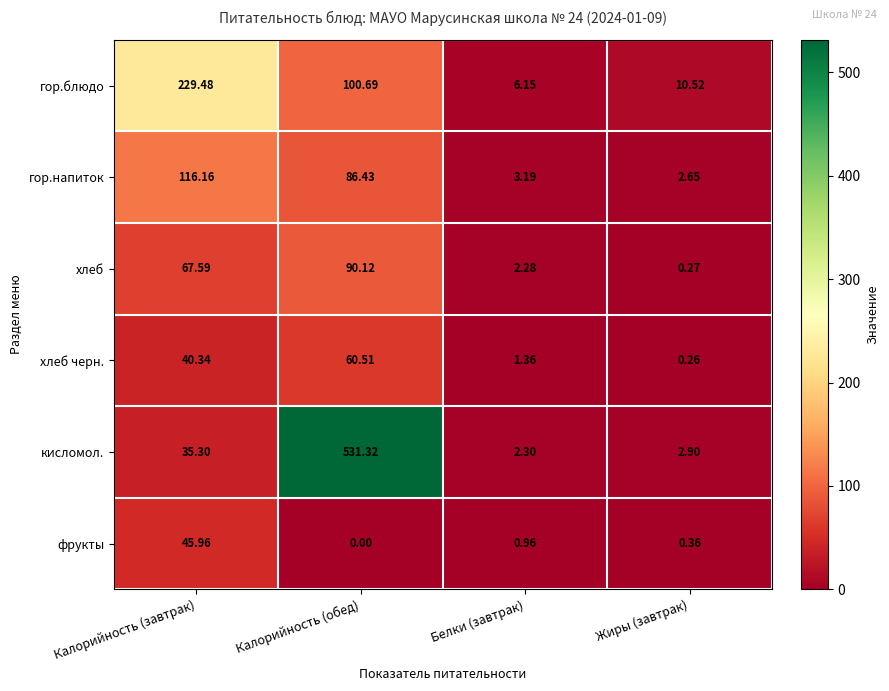

Is the value of хлеб at Белки (завтрак) greater than the value of кисломол. at Калорийность (завтрак)?

No